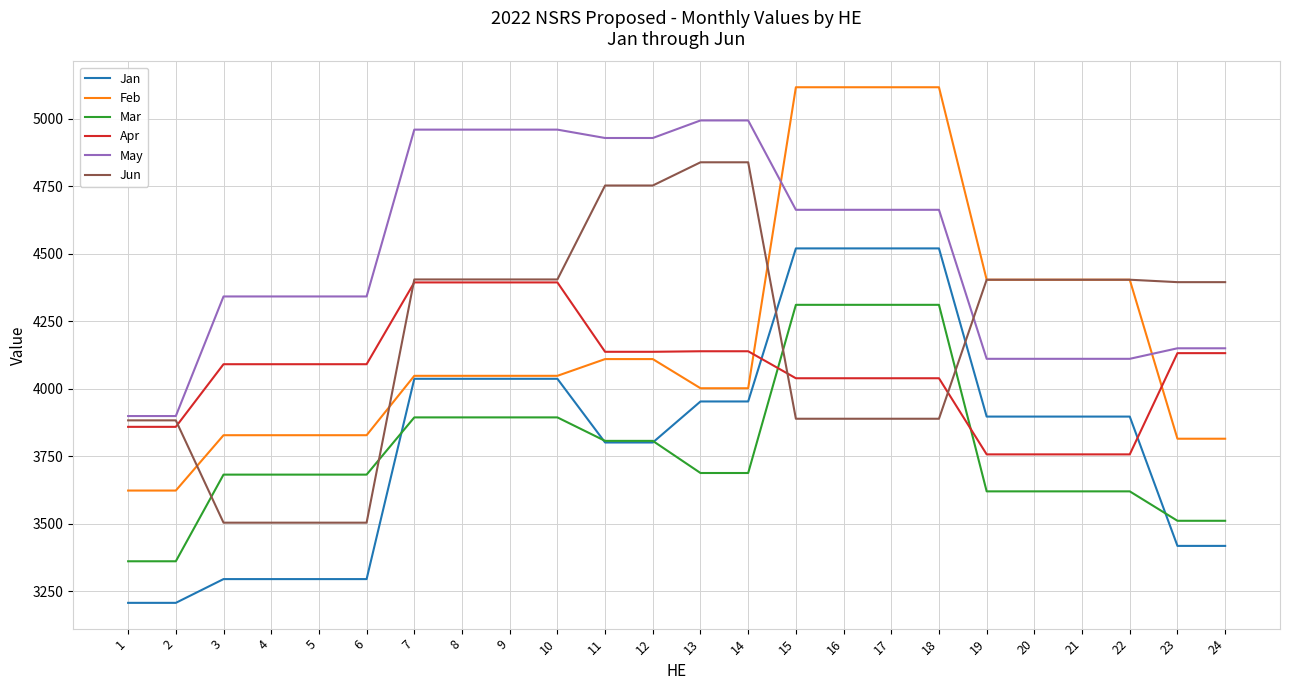

Is it true that Apr equals 6657 at 3?

False